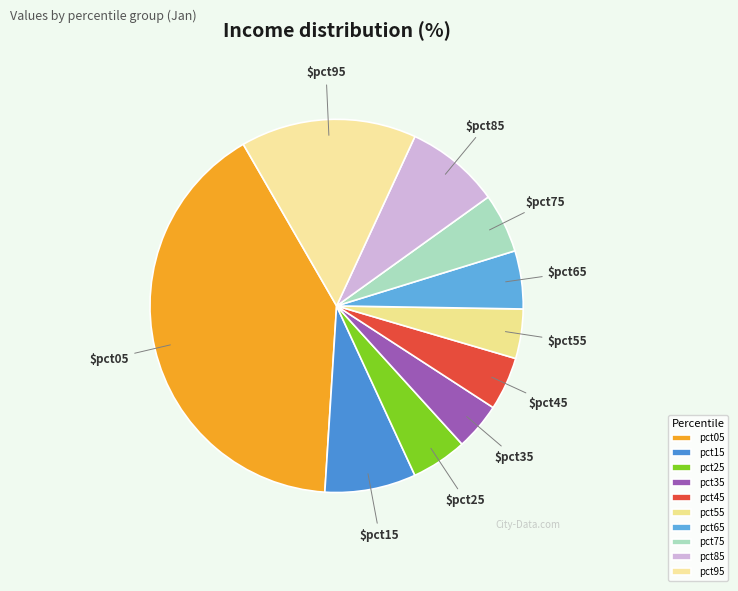

Which category has the smallest portion of the pie?

pct35